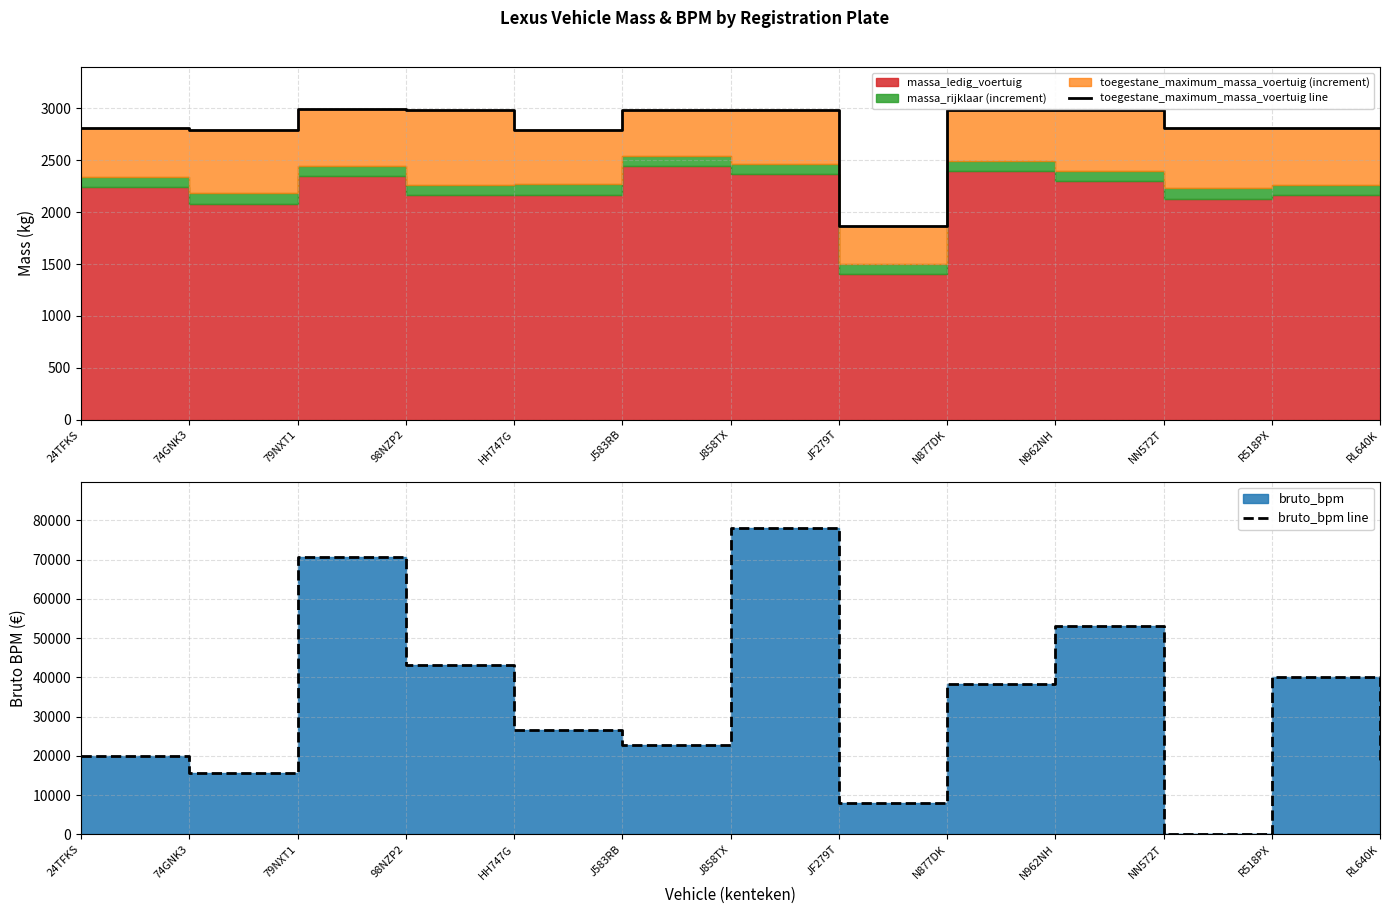

Does the chart display data point markers on the line(s)?

No